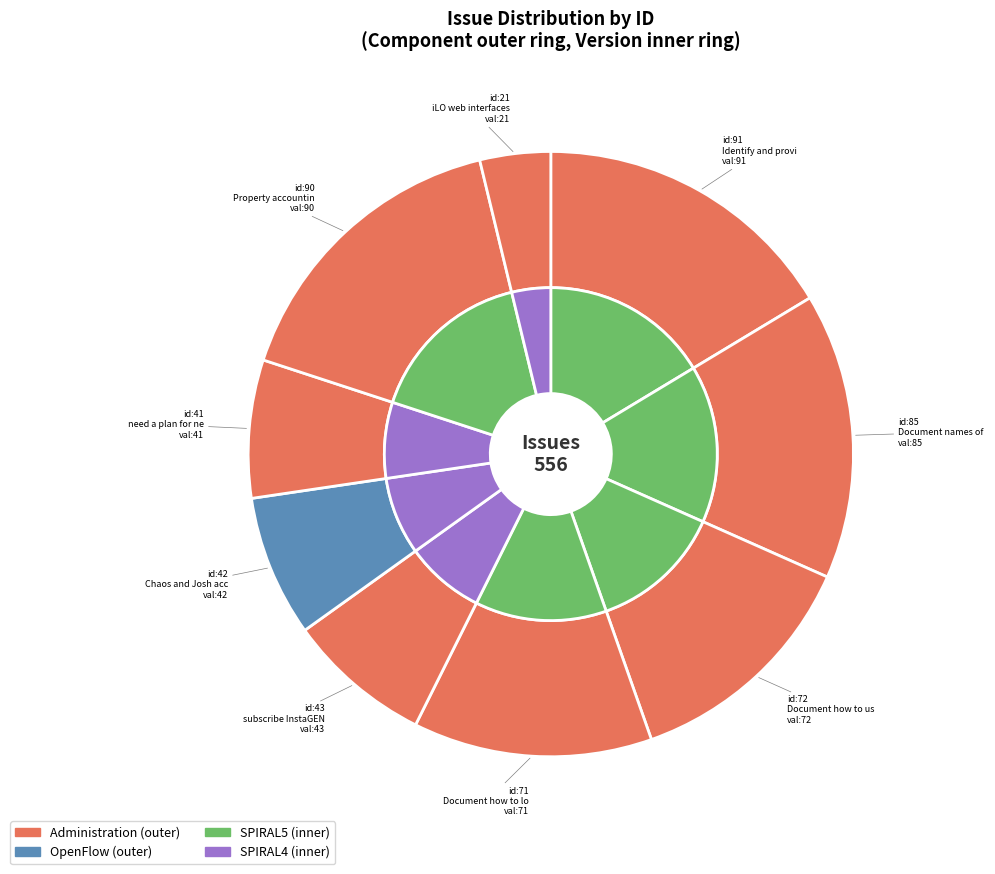

How many slices are in this pie chart?

9